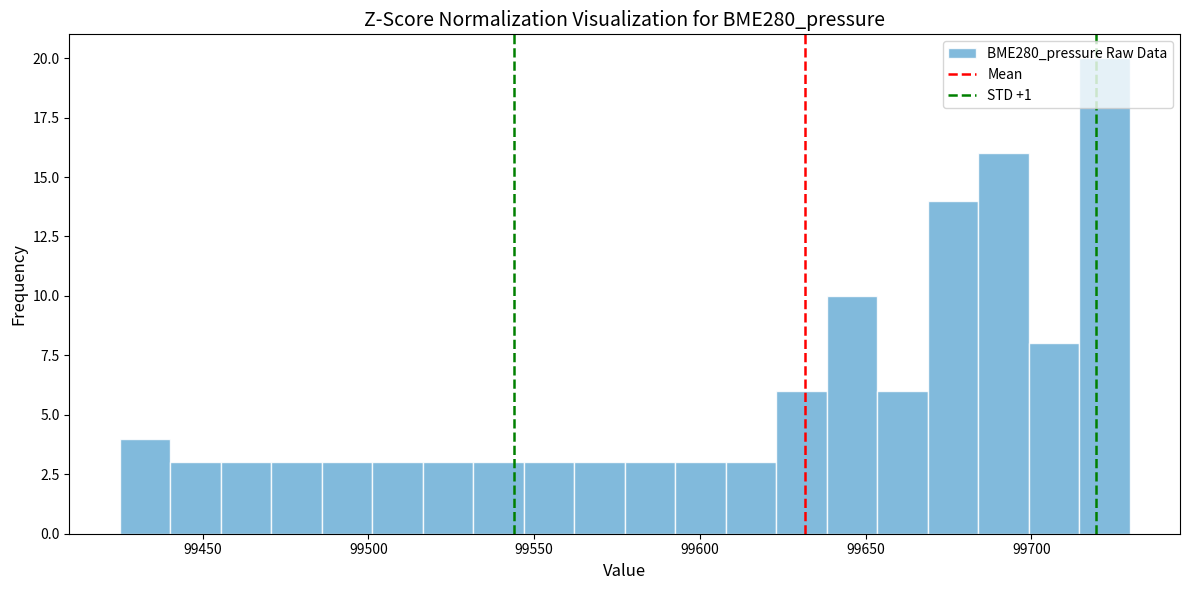

Around what value on the x-axis is the tallest bar? Give the approximate position of its centre, as read against the axis.

99720